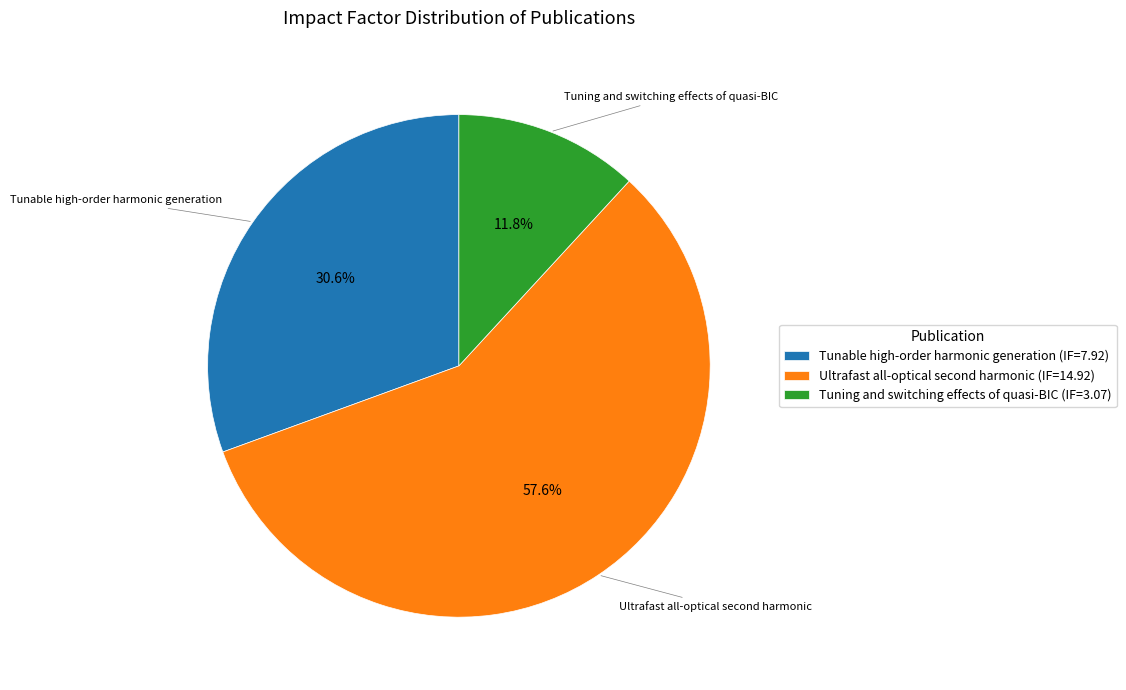

How many segments does this pie chart have?

3